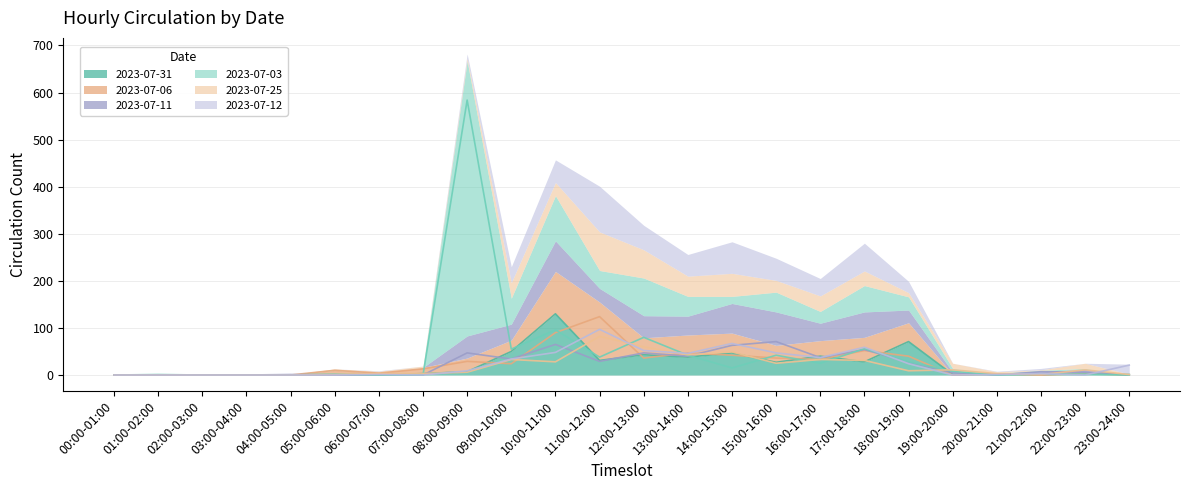

At 03:00-04:00, list the series in order from smallest to largest.

2023-07-31, 2023-07-06, 2023-07-11, 2023-07-03, 2023-07-25, 2023-07-12